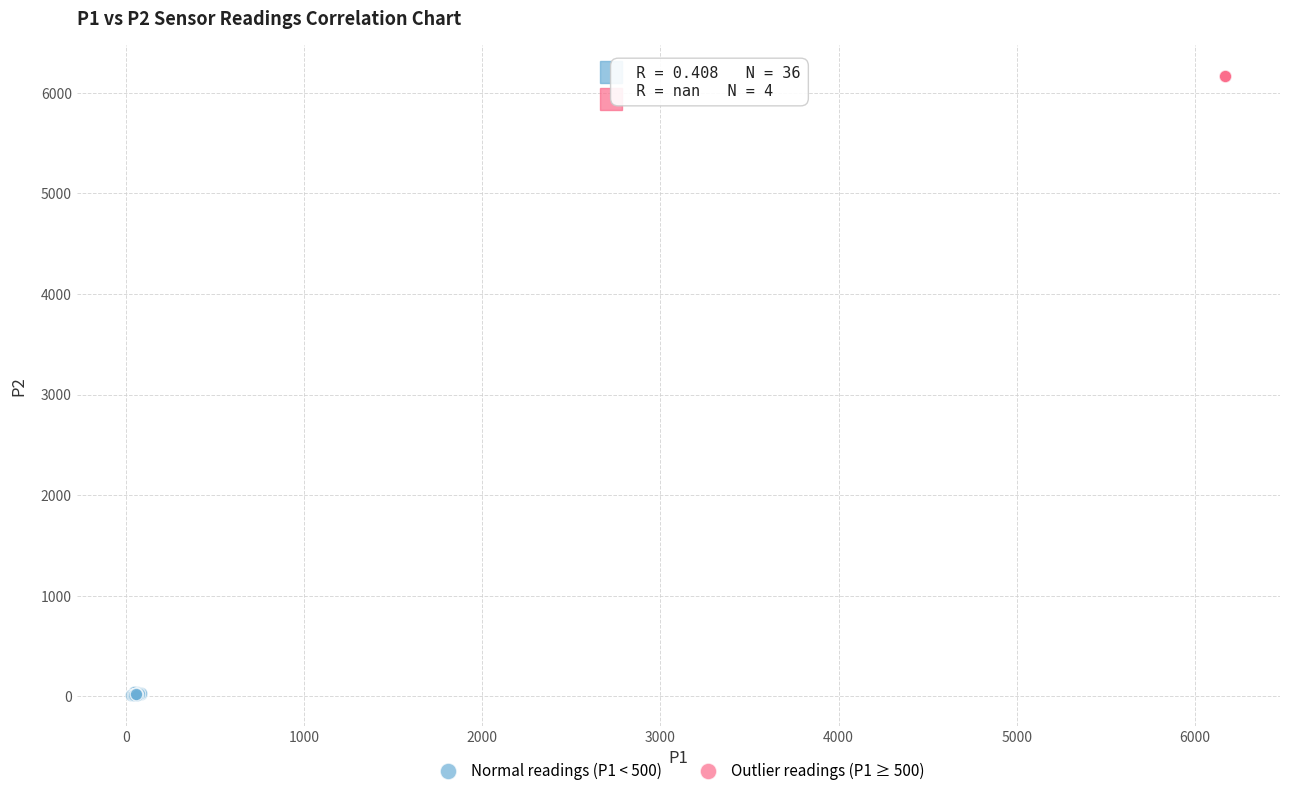

Which series reaches the maximum Y coordinate?

Outlier readings (P1 ≥ 500)